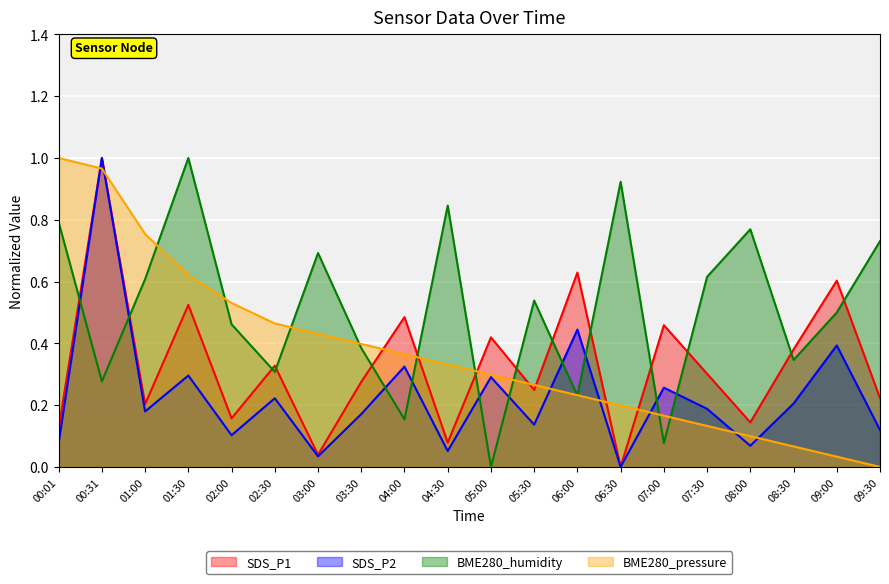

True or false: BME280_humidity has more than 0 points higher than both neighbors.

True